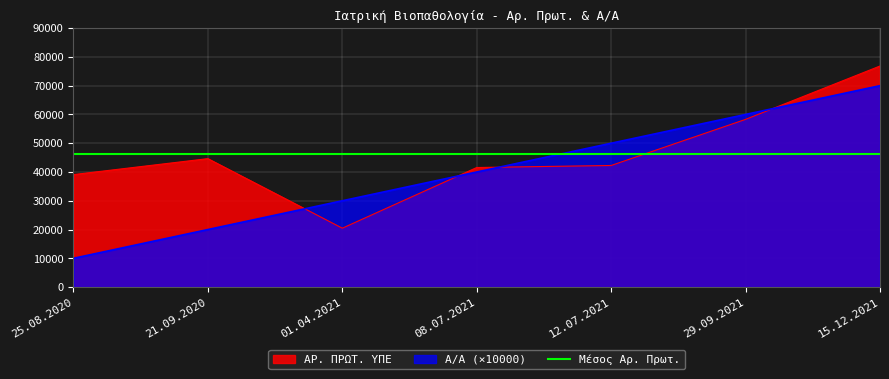

What position from the right is 29.09.2021?

2